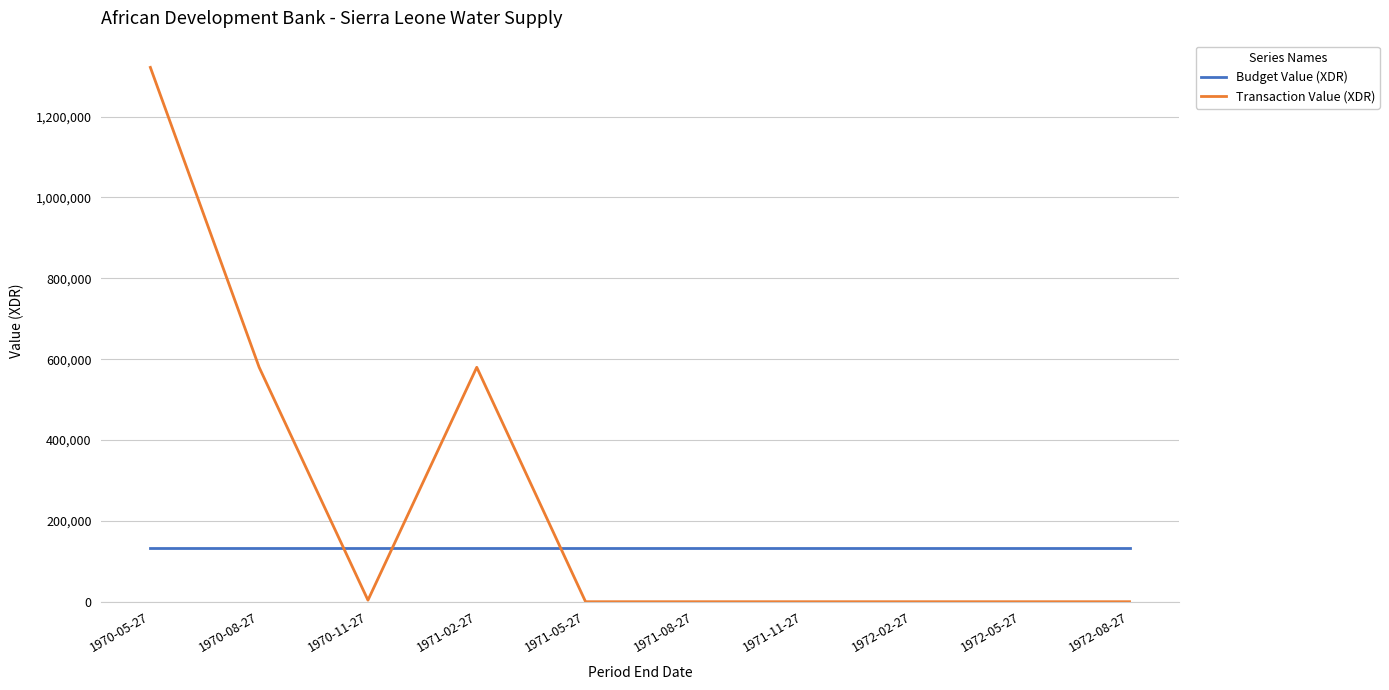

True or false: Transaction Value (XDR) and Budget Value (XDR) cross at least once.

True